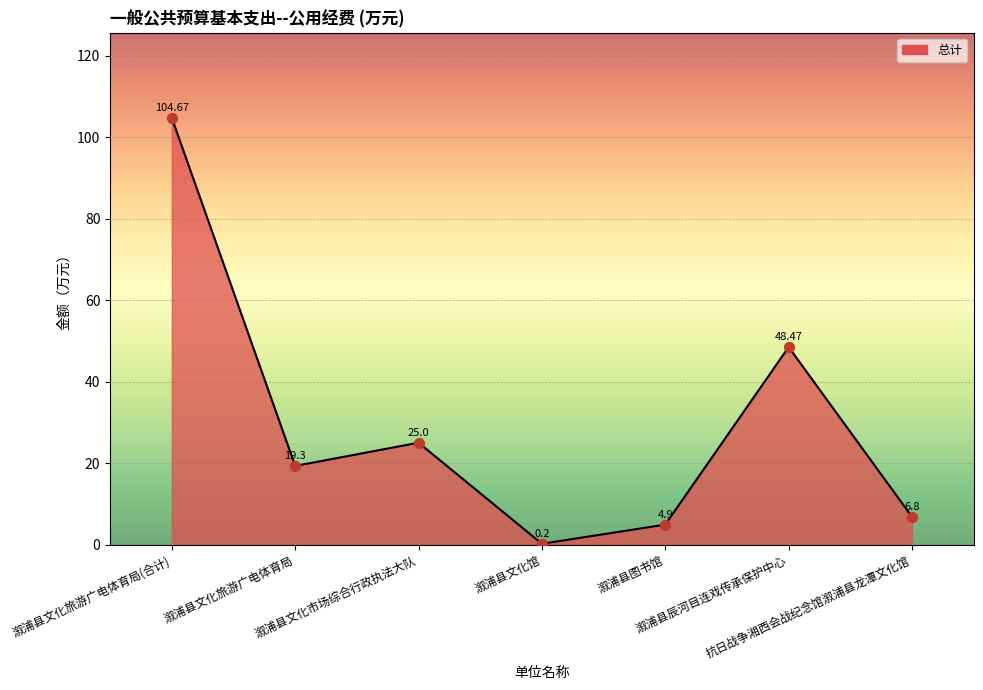

Which has a higher value, 溆浦县文化馆 or 溆浦县文化市场综合行政执法大队?

溆浦县文化市场综合行政执法大队